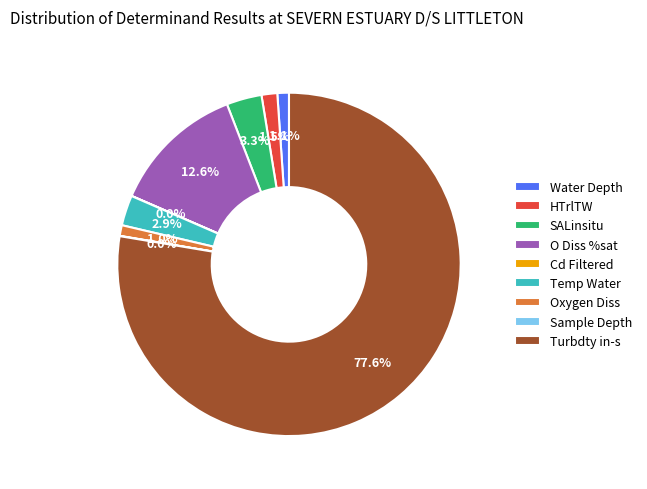

Which category has the biggest portion of the pie?

Turbdty in-s